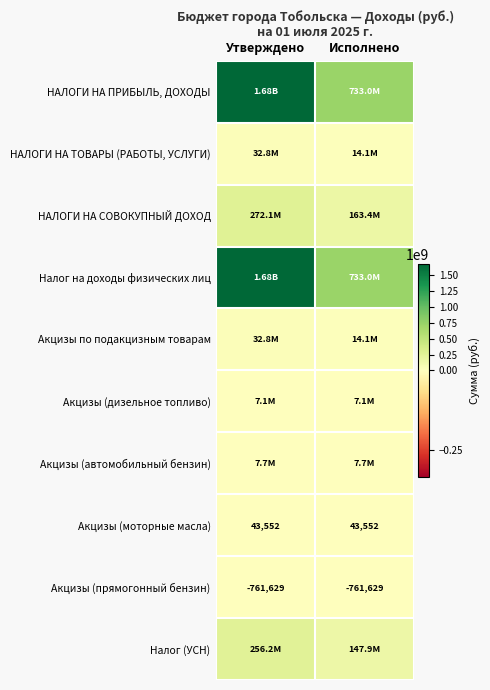

What is the difference between the Налог (УСН) values at Исполнено and Утверждено?

108303926.1